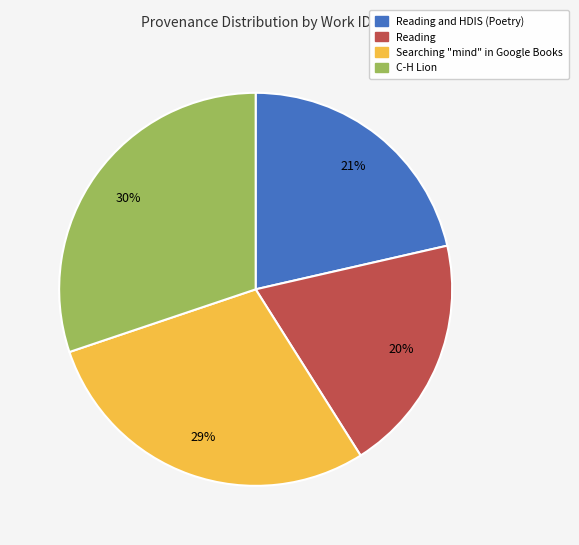

Is there any slice that represents more than half of the pie?

No